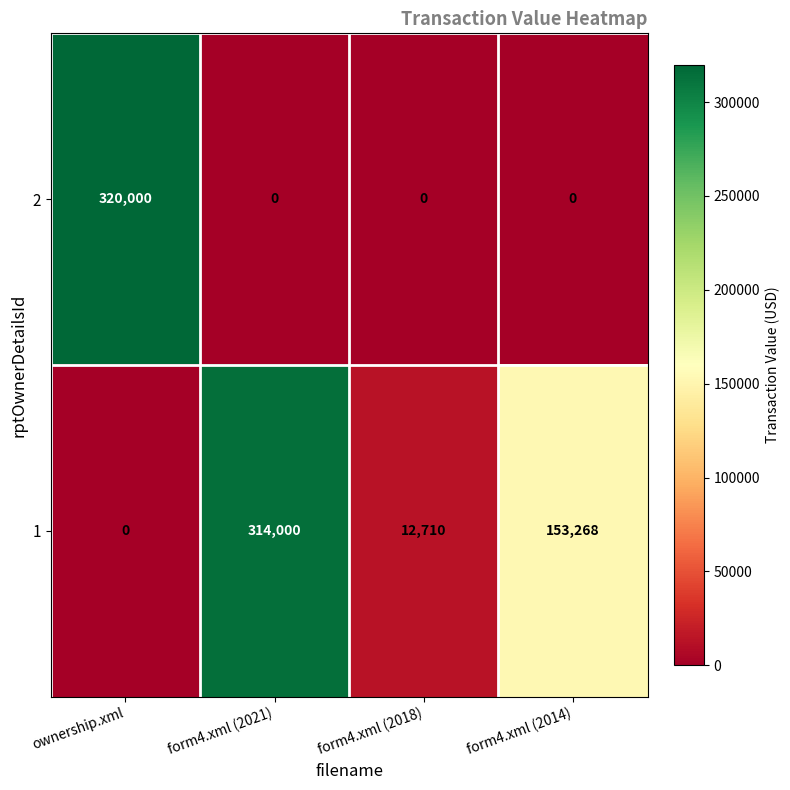

Which series changed the most between form4.xml (2018) and form4.xml (2014)?

1